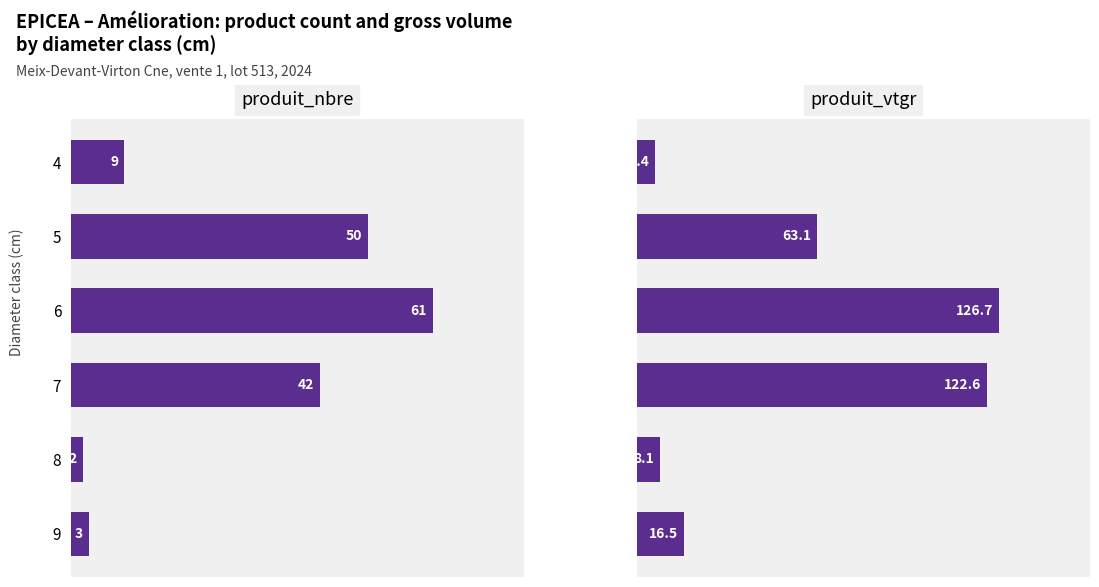

True or false: produit_vtgr has a value of 29.0 at 9.

False